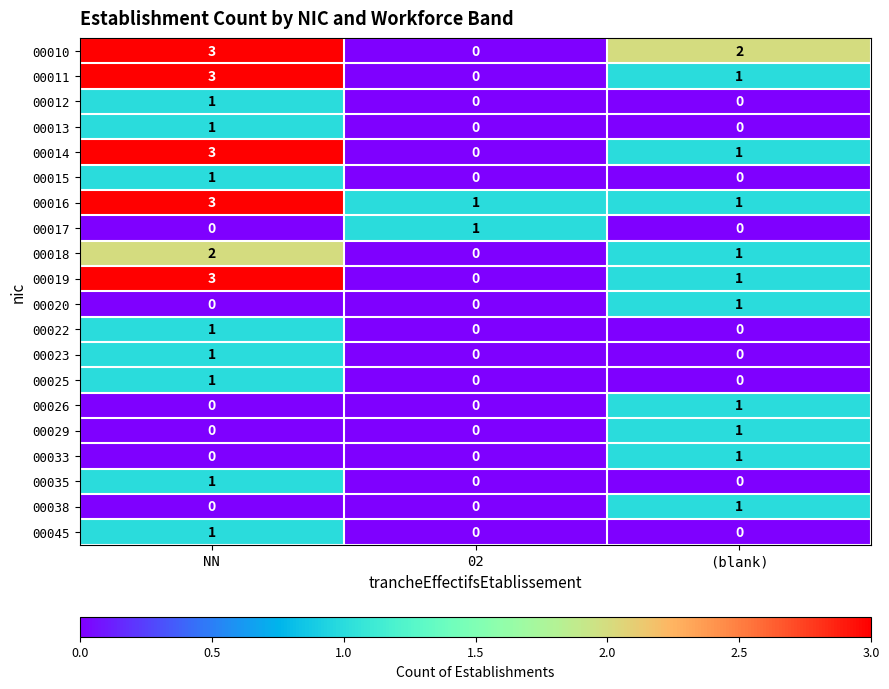

What is the difference between the highest and lowest values at NN?

3